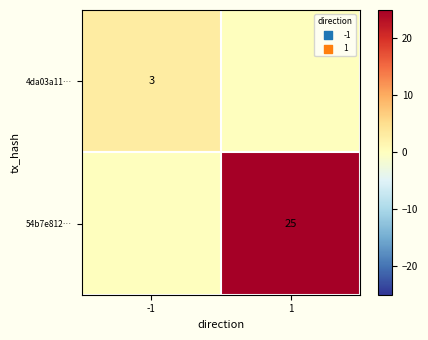

Which has a higher value, 1 or -1?

-1